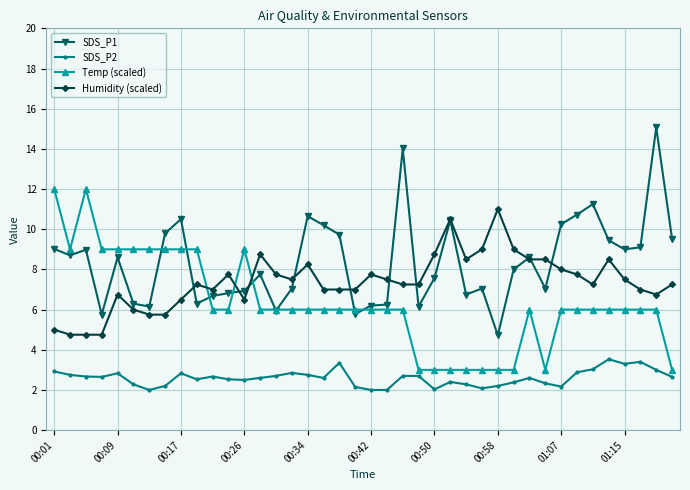

What is the smallest value displayed?

2.0